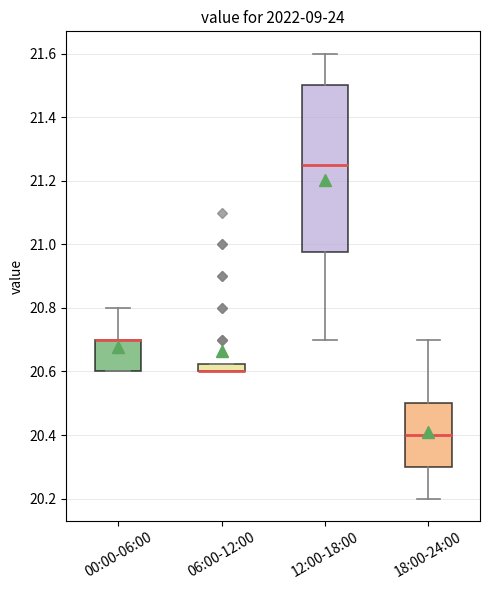

Where is the lower edge of the box for 00:00-06:00 on the y-axis? The values are not printed on the chart, so give them approximately, as read against the axis.

20.60